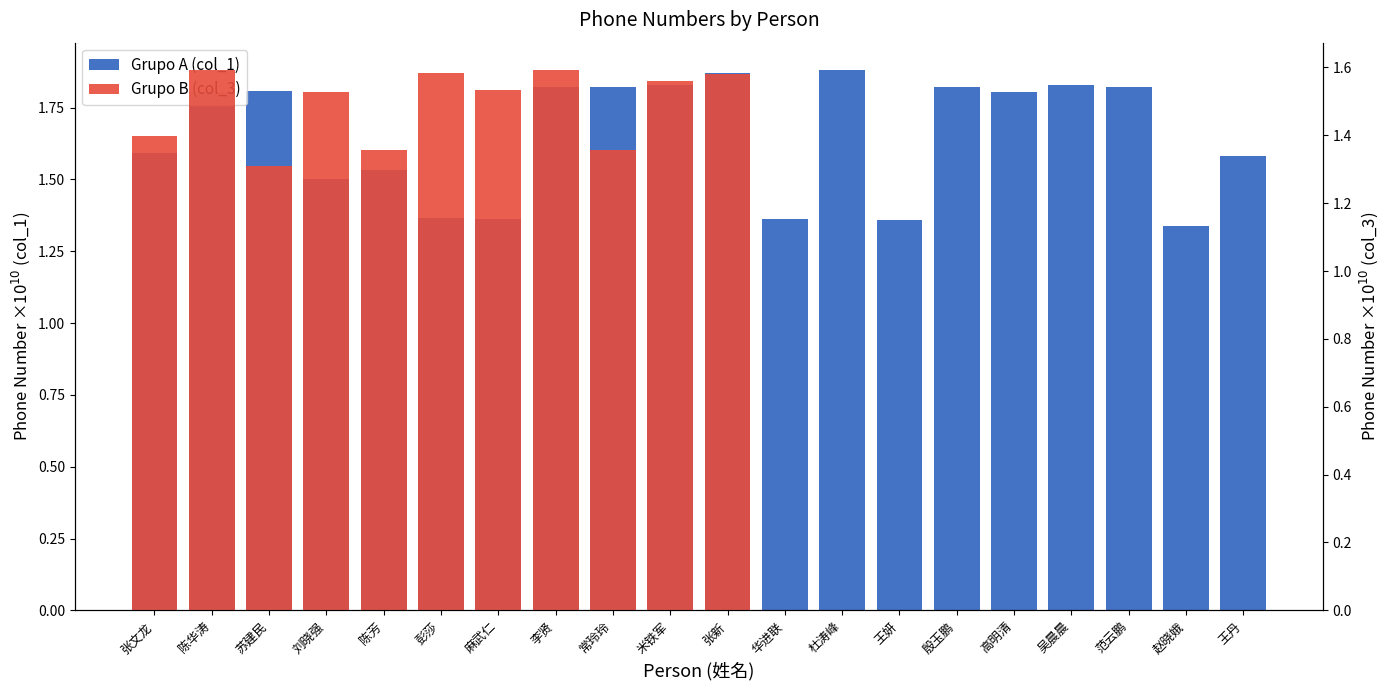

Is it true that the value at 范云鹏 is 0.5?

False